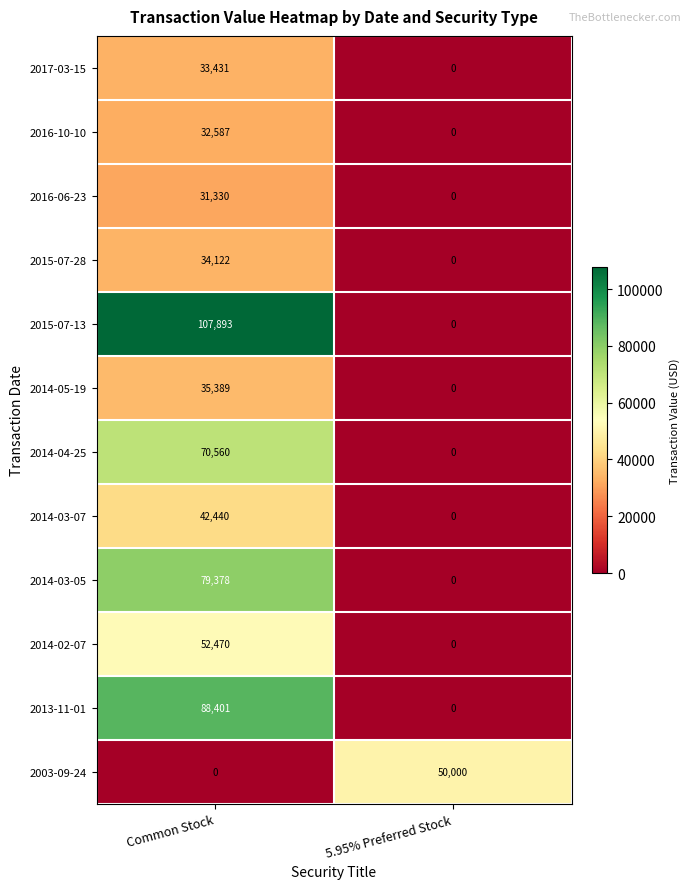

Where is 2015-07-13 nearest to the value 53946?

5.95% Preferred Stock